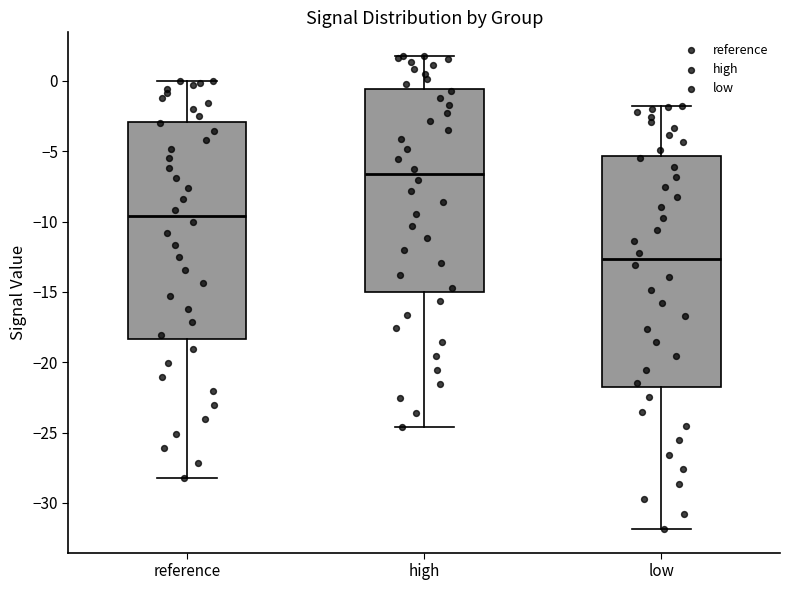

Comparing the boxes themselves (not the whiskers), which one is the tallest?

low